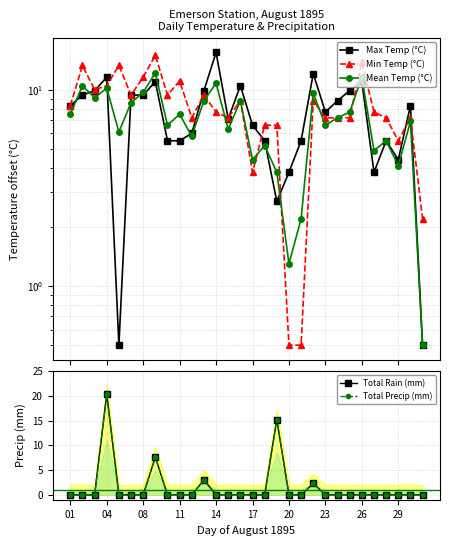

How many series are shown in this chart?

5